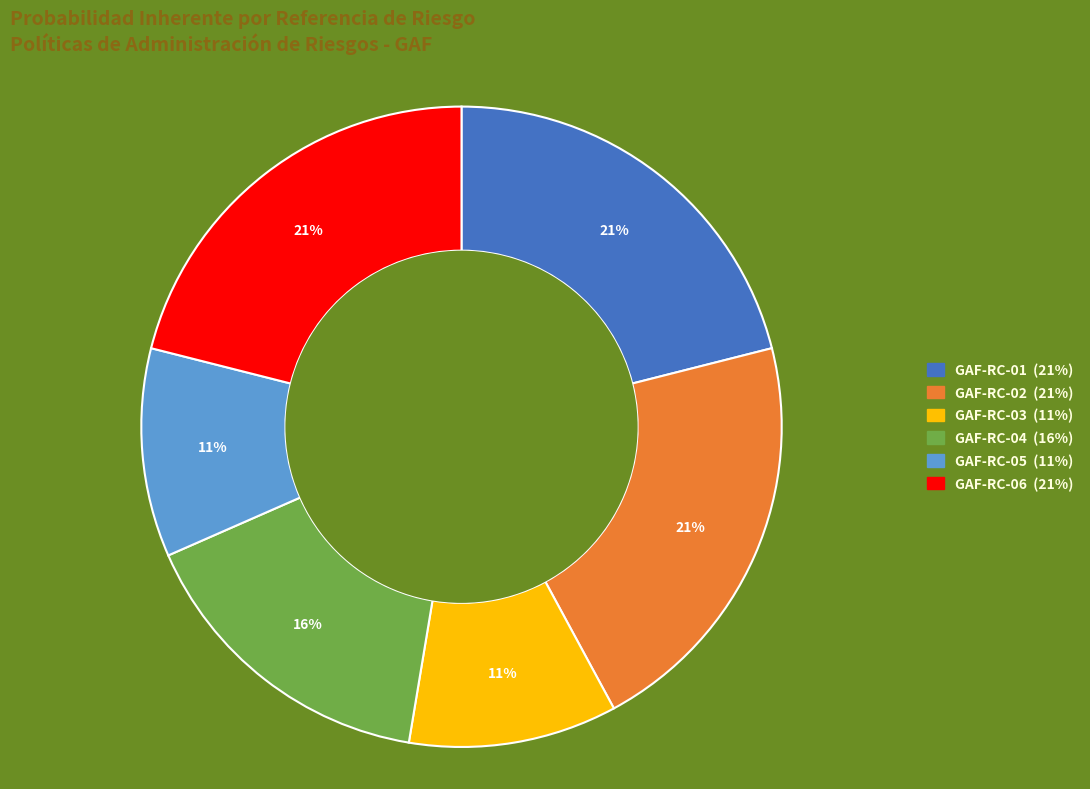

Do GAF-RC-05 and GAF-RC-02 together represent more than half of the pie?

No